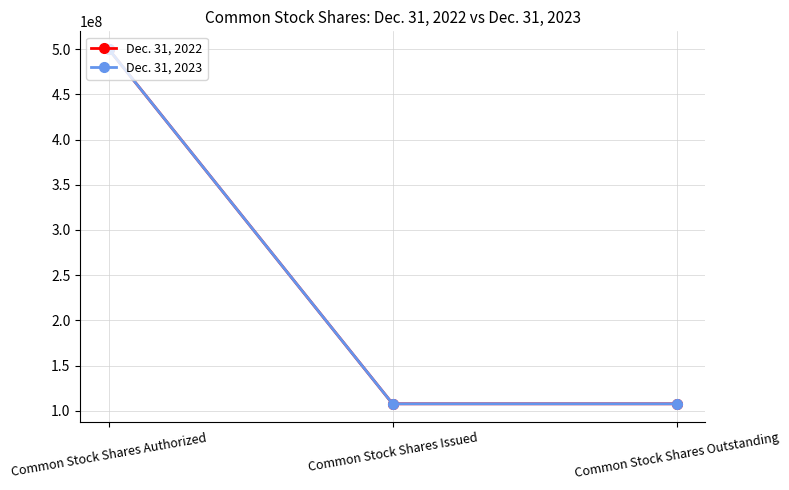

Is the value of Dec. 31, 2022 at Common Stock Shares Authorized greater than the value of Dec. 31, 2023 at Common Stock Shares Issued?

Yes